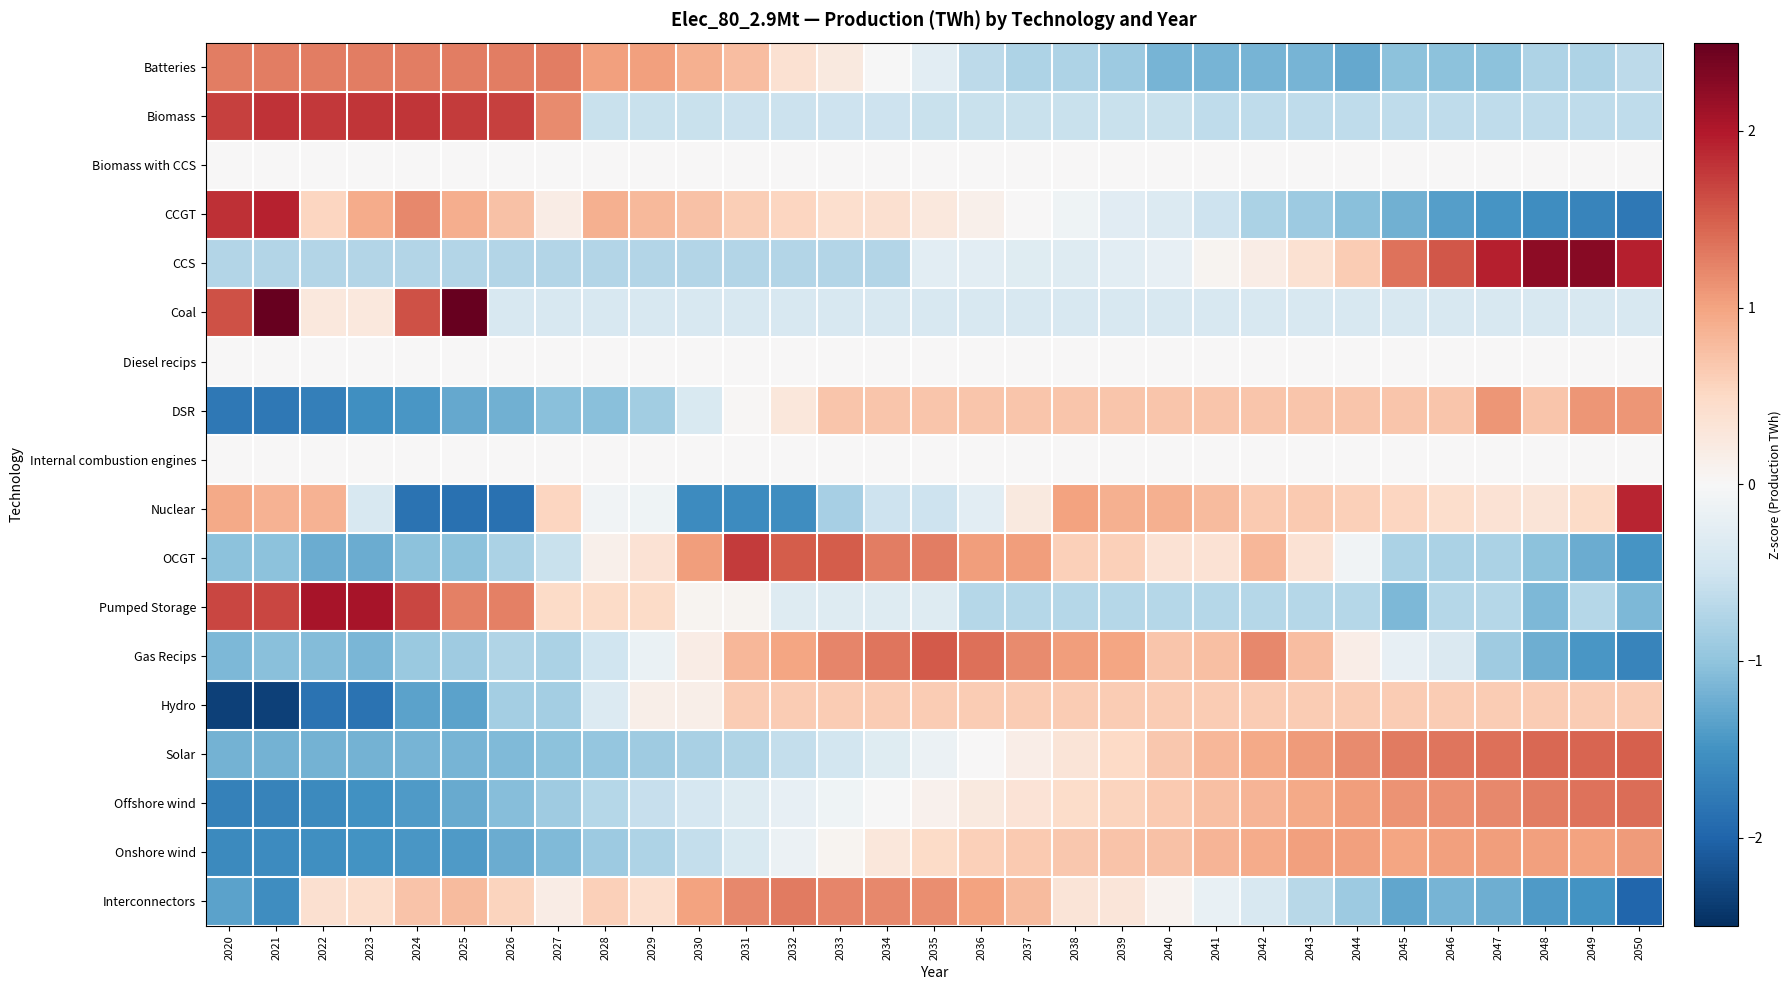

What is the difference between the highest and lowest values at 2036?

2.1